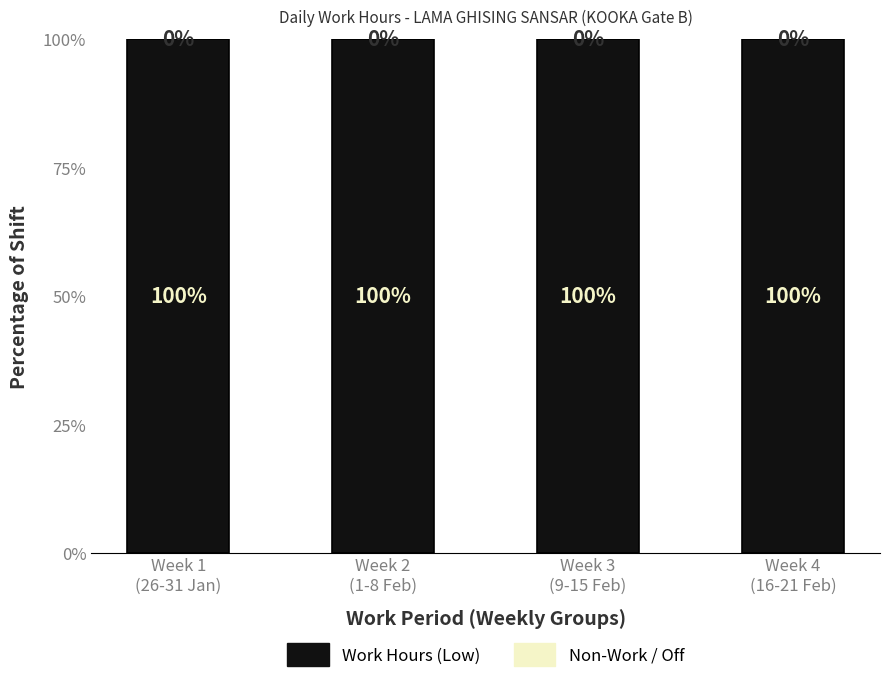

Rank the categories by Non-Work / Off value from lowest to highest.

Week 1
(26-31 Jan), Week 2
(1-8 Feb), Week 3
(9-15 Feb), Week 4
(16-21 Feb)